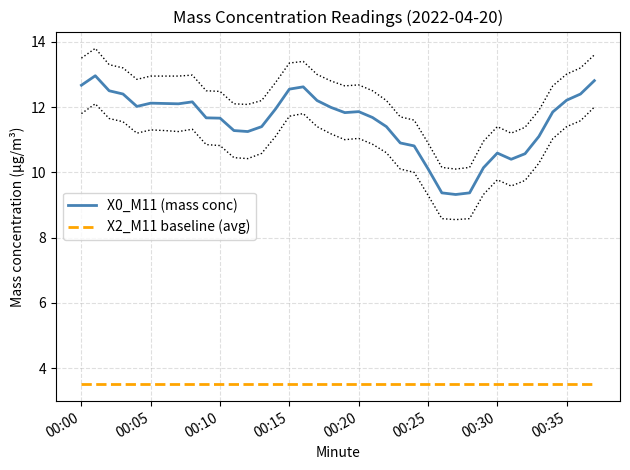

Reading right to left, extract all data points from this chart.

X0_M11 (mass conc): 12.8	12.4	12.2	11.8	11.1	10.6	10.4	10.6	10.1	9.4	9.3	9.4	10.1	10.8	10.9	11.4	11.7	11.9	11.8	12.0	12.2	12.6	12.6	11.9	11.4	11.2	11.3	11.7	11.7	12.2	12.1	12.1	12.1	12.0	12.4	12.5	13.0	12.7
X2_M11 baseline (avg): 3.5	3.5	3.5	3.5	3.5	3.5	3.5	3.5	3.5	3.5	3.5	3.5	3.5	3.5	3.5	3.5	3.5	3.5	3.5	3.5	3.5	3.5	3.5	3.5	3.5	3.5	3.5	3.5	3.5	3.5	3.5	3.5	3.5	3.5	3.5	3.5	3.5	3.5